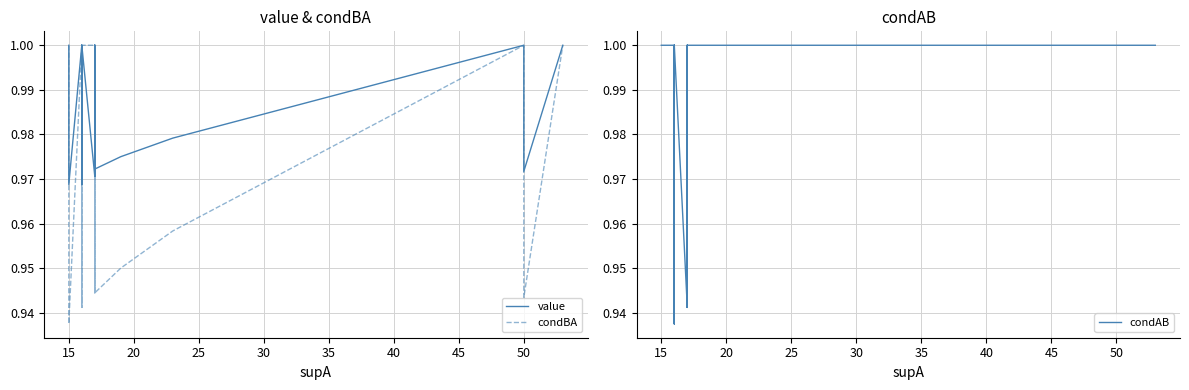

What is the minimum value for condBA?

0.9